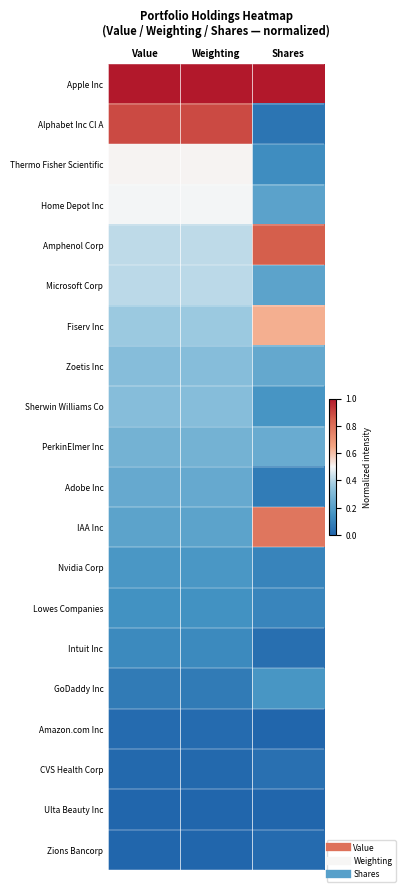

What is the maximum value shown in the chart?

1.0